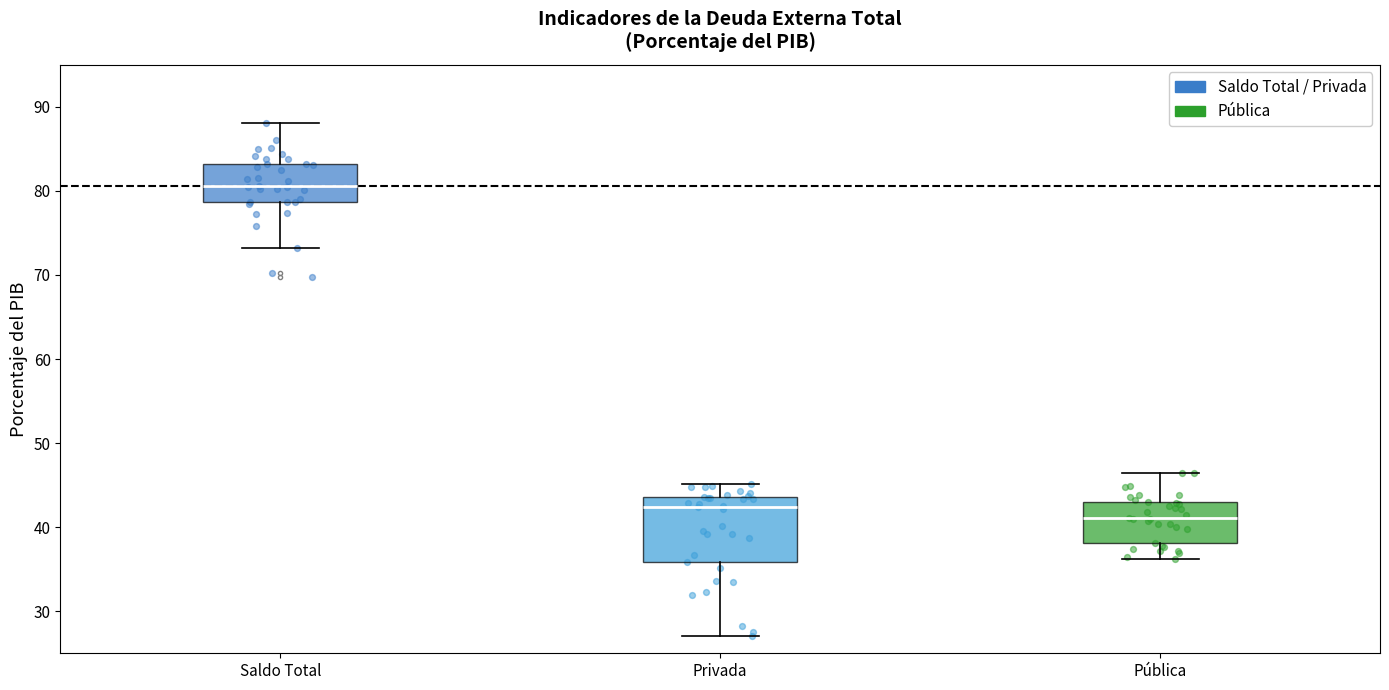

Reading left to right, transcribe this box plot: for each box, give where its median line is, the range the box spans, and where its two whiskers end, as read against the y-axis. The values are not printed on the chart, so give them approximately, as read against the axis.

Saldo Total: median 81, box 79 to 83, whiskers 73 to 88
Privada: median 42, box 36 to 44, whiskers 27 to 45
Pública: median 41, box 38 to 43, whiskers 36 to 46